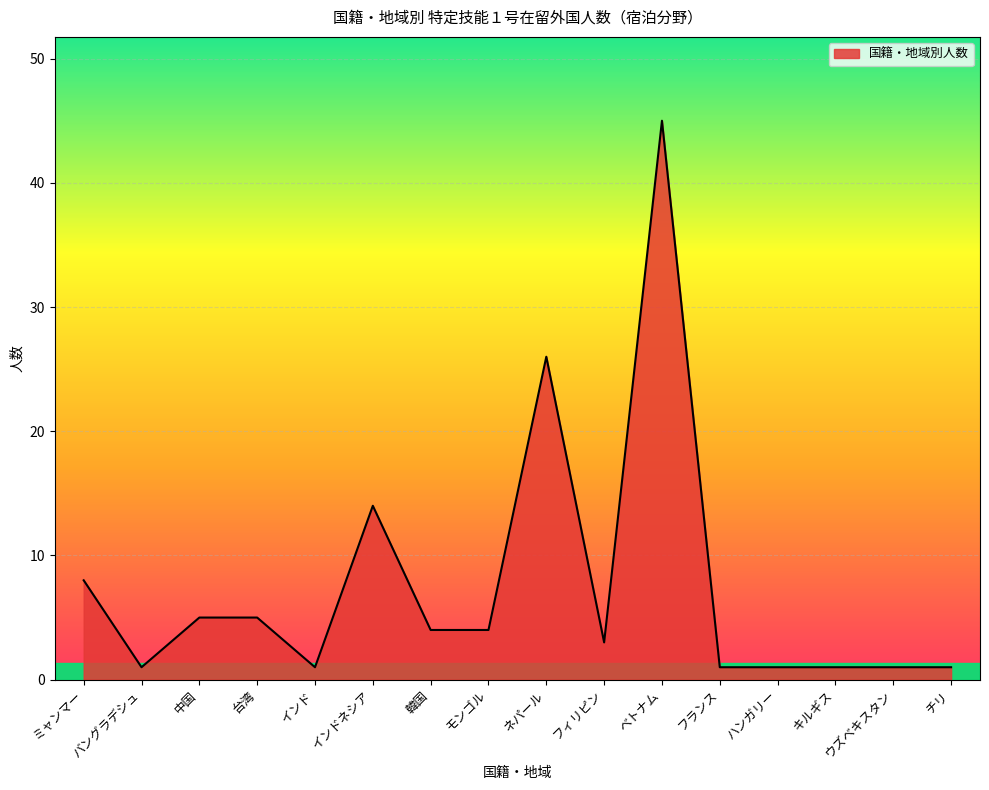

Where is the data nearest to the value 23?

ネパール